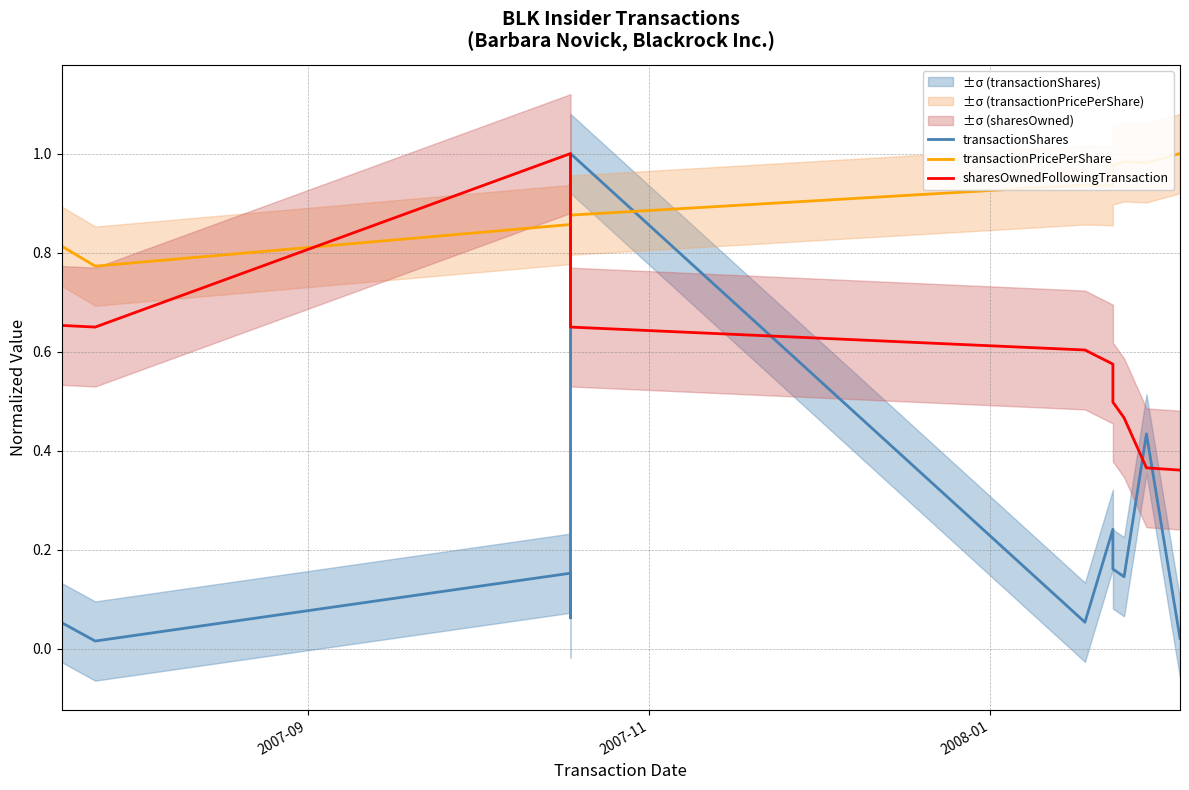

List the series in order of their peak value, highest first.

transactionShares, transactionPricePerShare, sharesOwnedFollowingTransaction